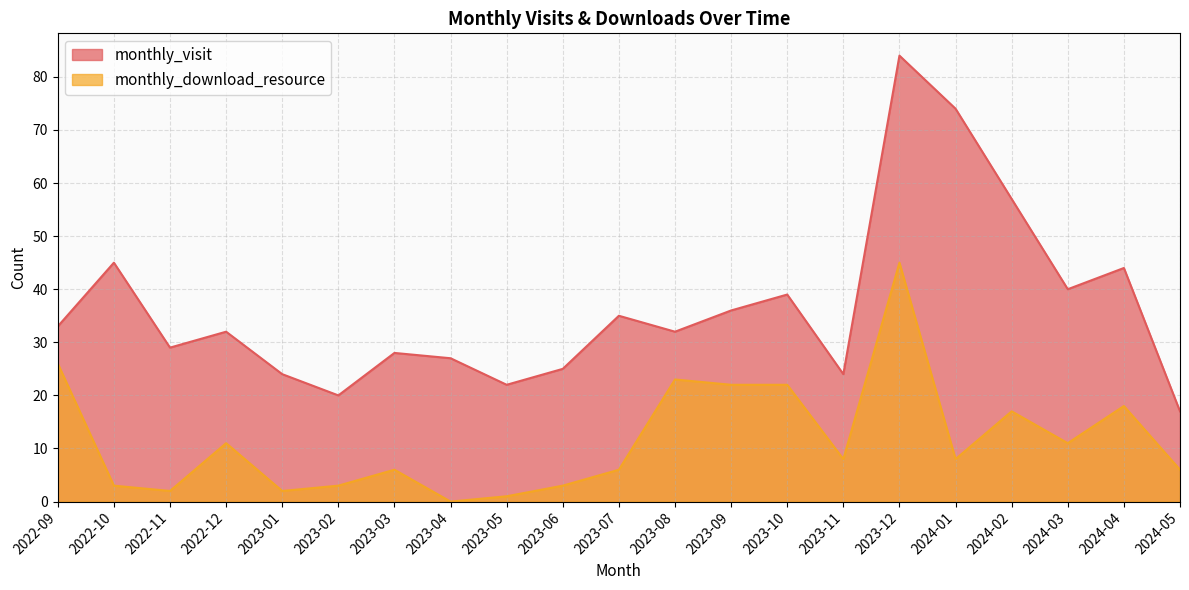

Between 2023-10 and 2024-03, which series saw the biggest shift?

monthly_download_resource